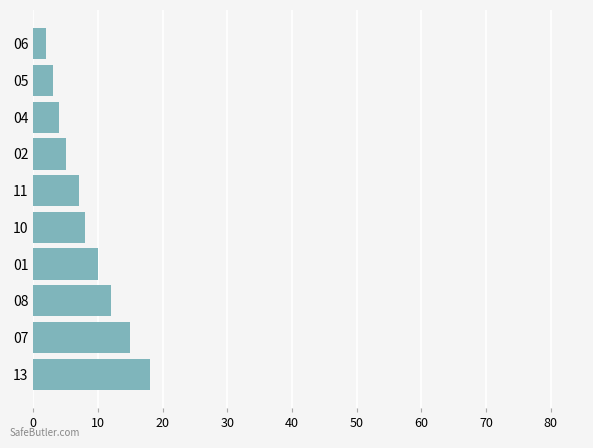

The chart shows a value of 15 at 07. True or false?

True